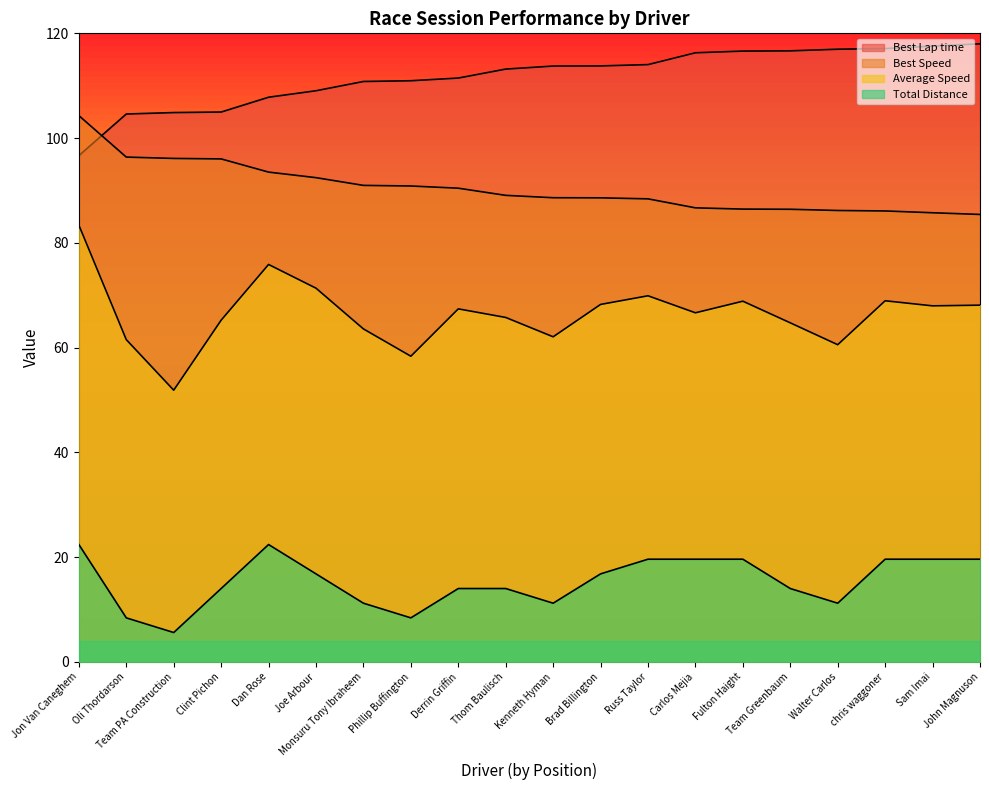

How many lines are shown in the chart?

4